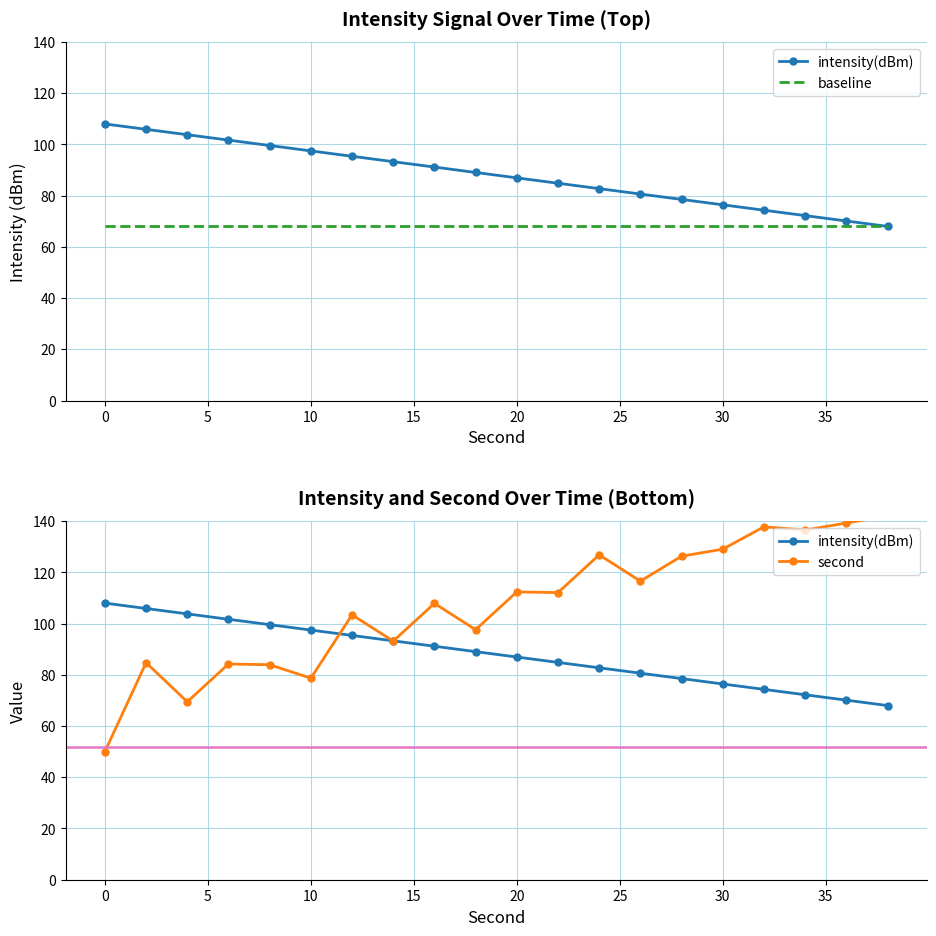

How many lines are shown in the chart?

3